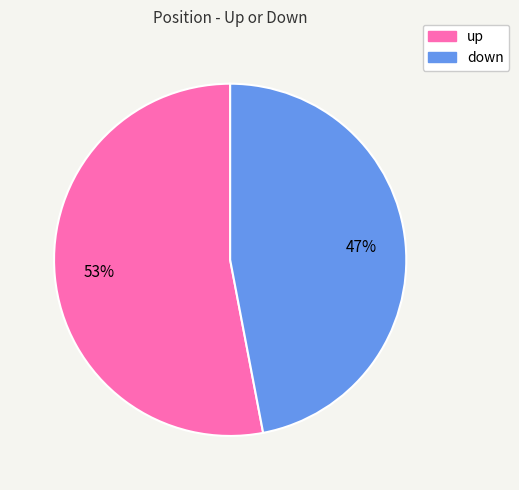

What is the largest slice in the pie chart?

up